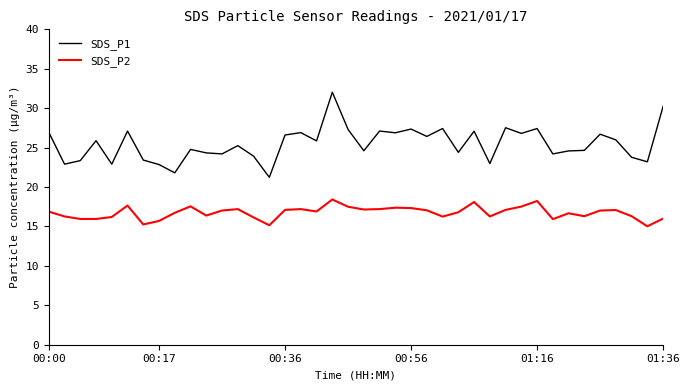

Which series has the largest total across all categories?

SDS_P1